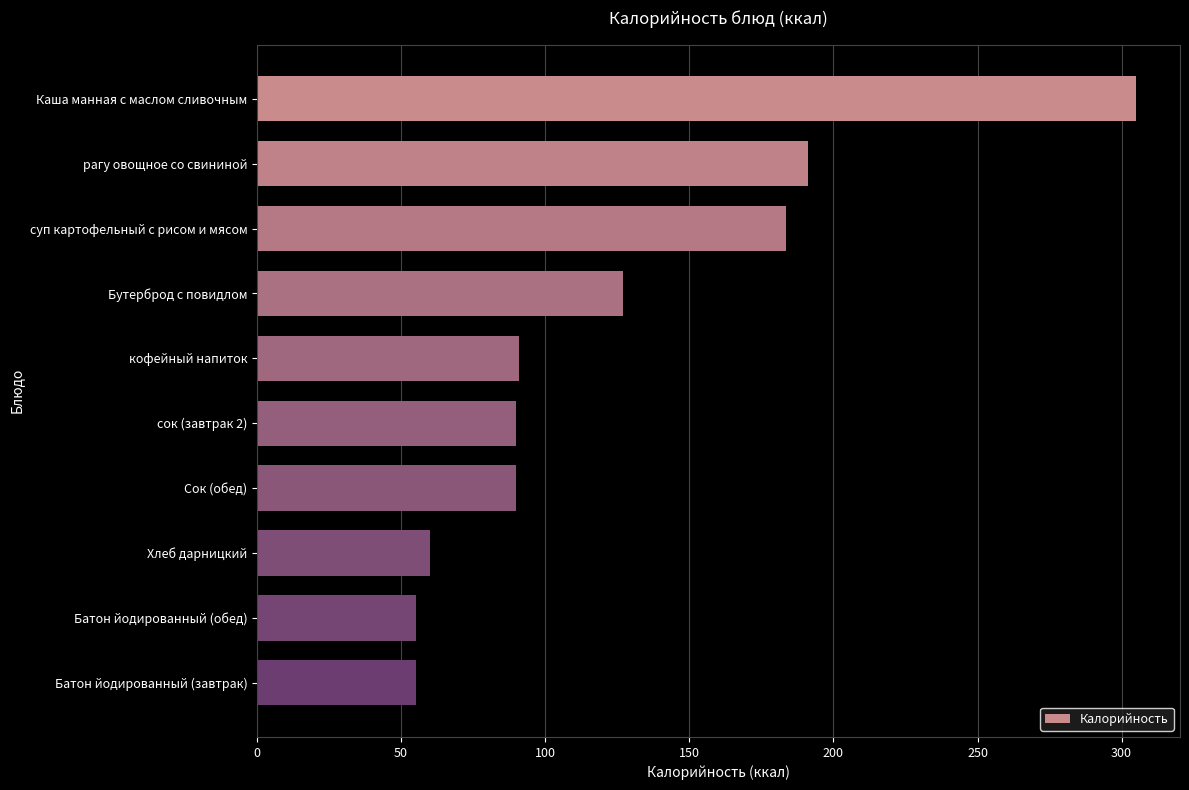

Are the bars grouped side by side (vs. stacked)?

No